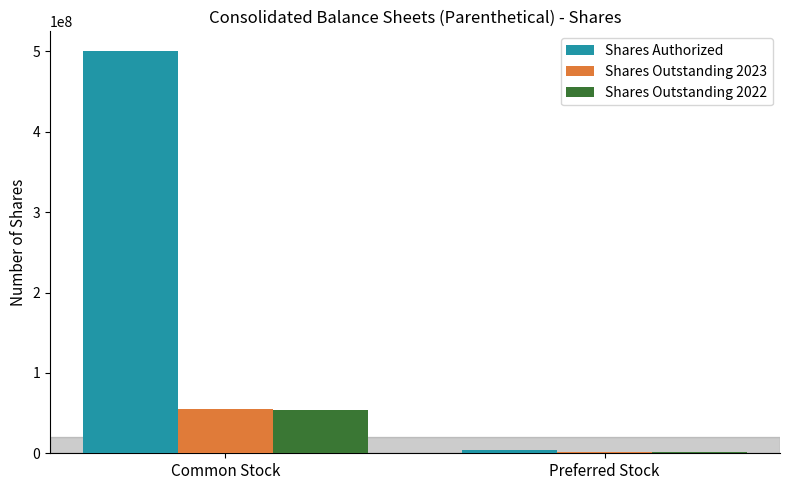

Reading right to left, what are all the values shown in this chart?

Shares Authorized: 4300000	500000000
Shares Outstanding 2023: 986676	54568065
Shares Outstanding 2022: 986676	53748735